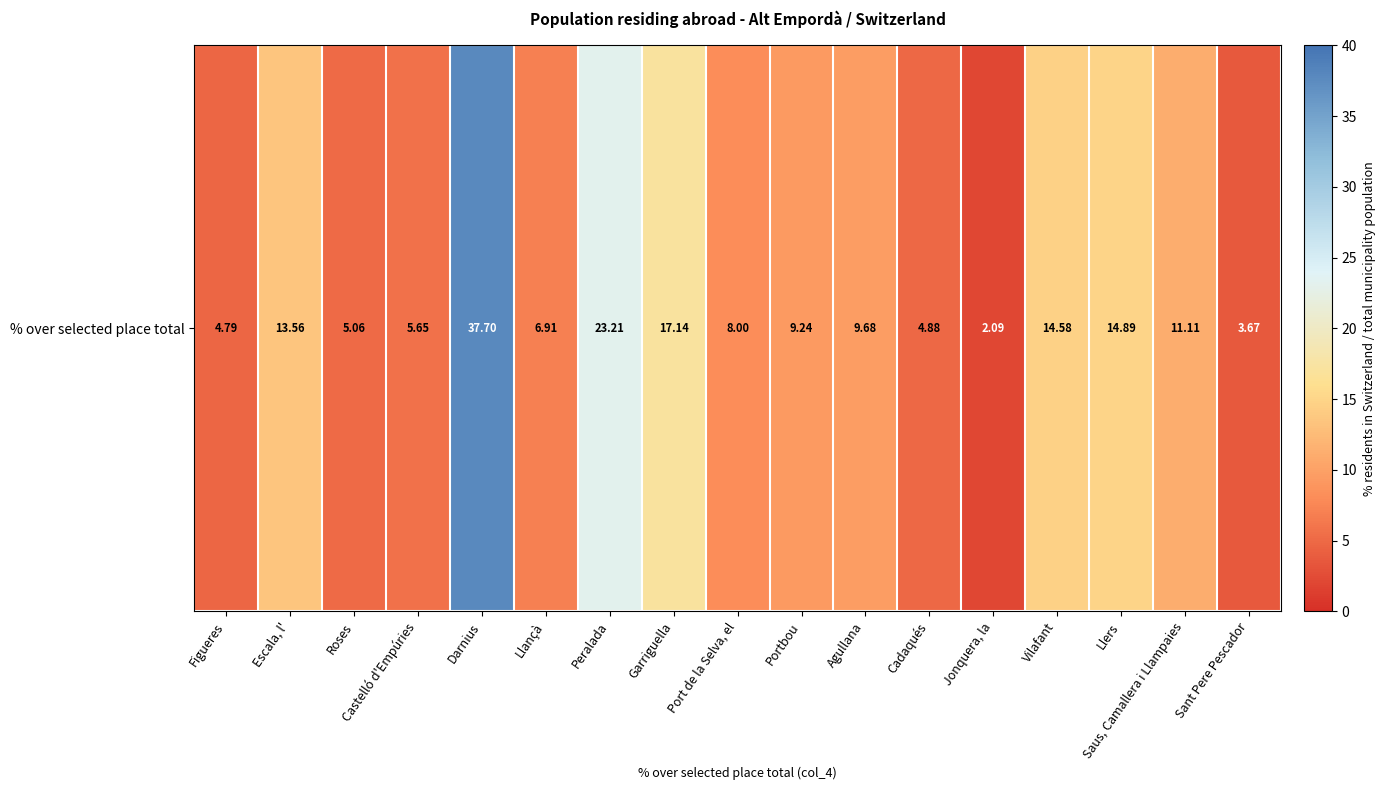

The value at Roses is 5.1. True or false?

True